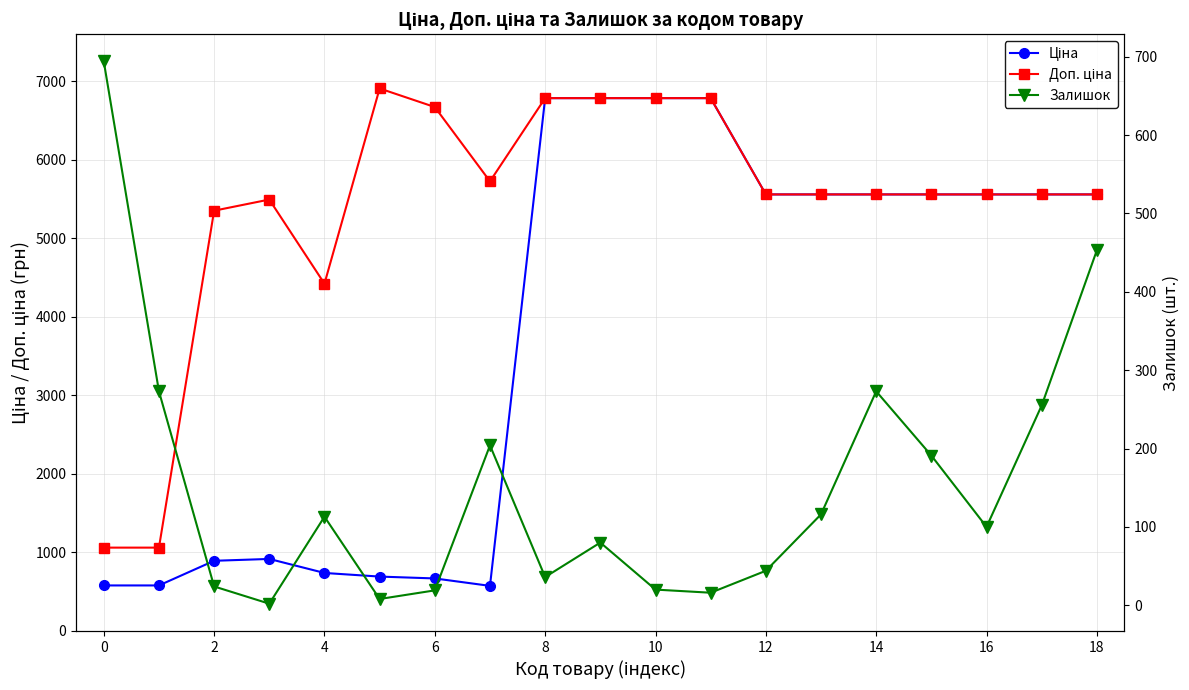

At how many categories does at least one series exceed 4535?

16